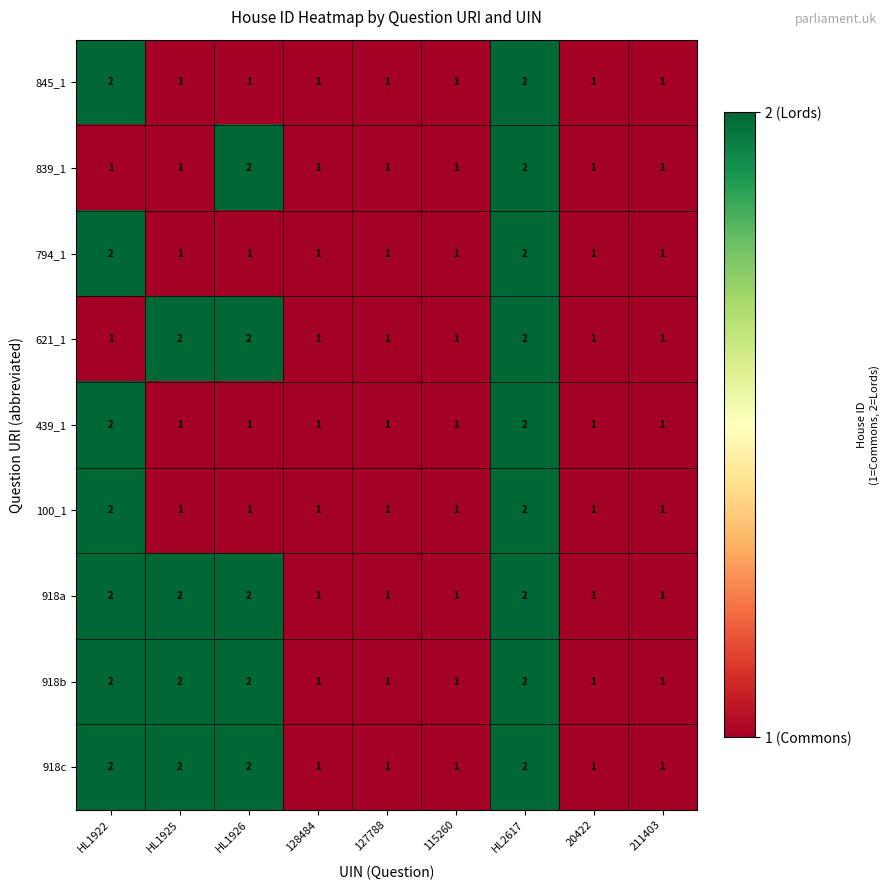

Count the 794_1 values in the range 1 to 2.

9